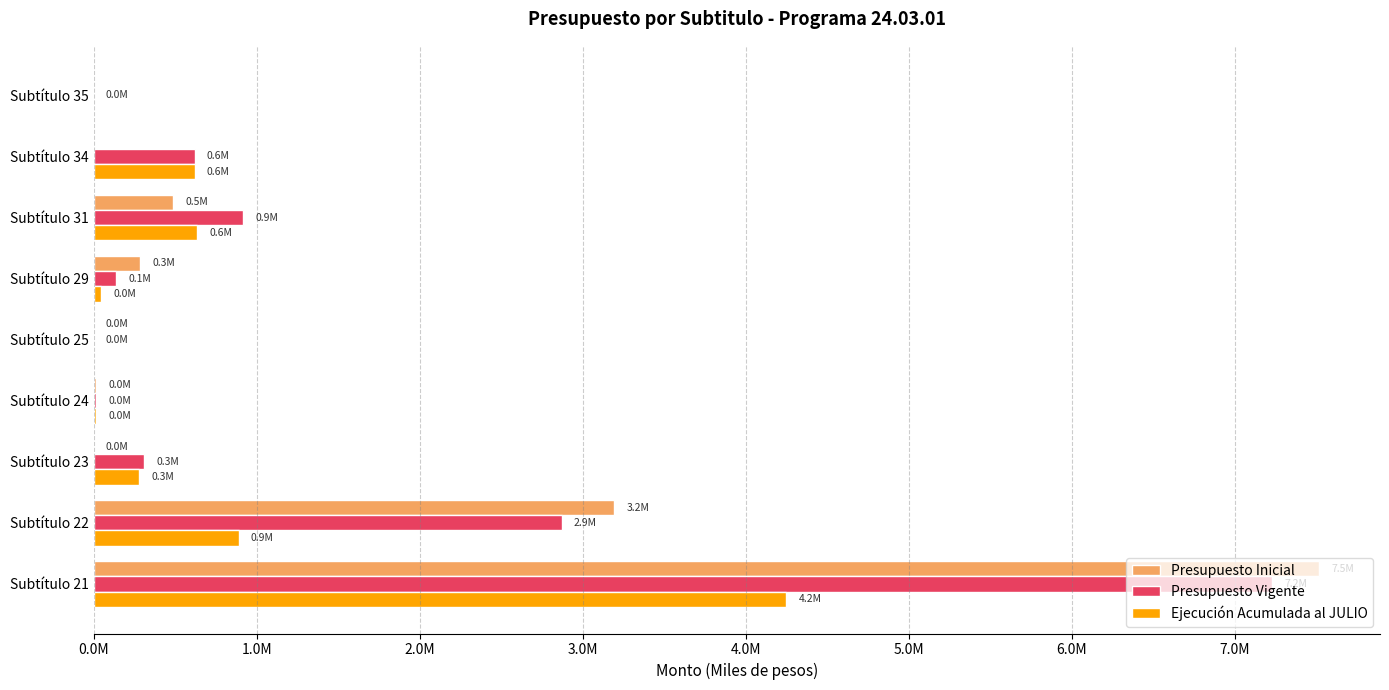

What are all the series names shown in the legend?

Presupuesto Inicial, Presupuesto Vigente, Ejecución Acumulada al JULIO